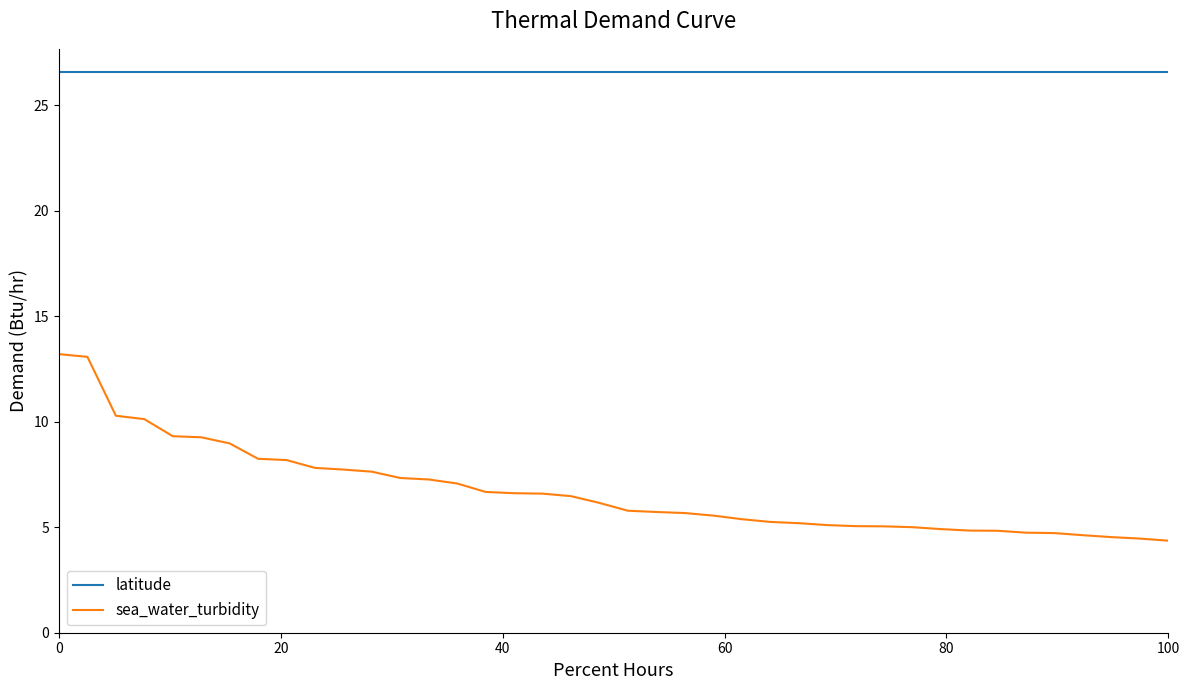

What is the lowest value of the latitude series?

26.6